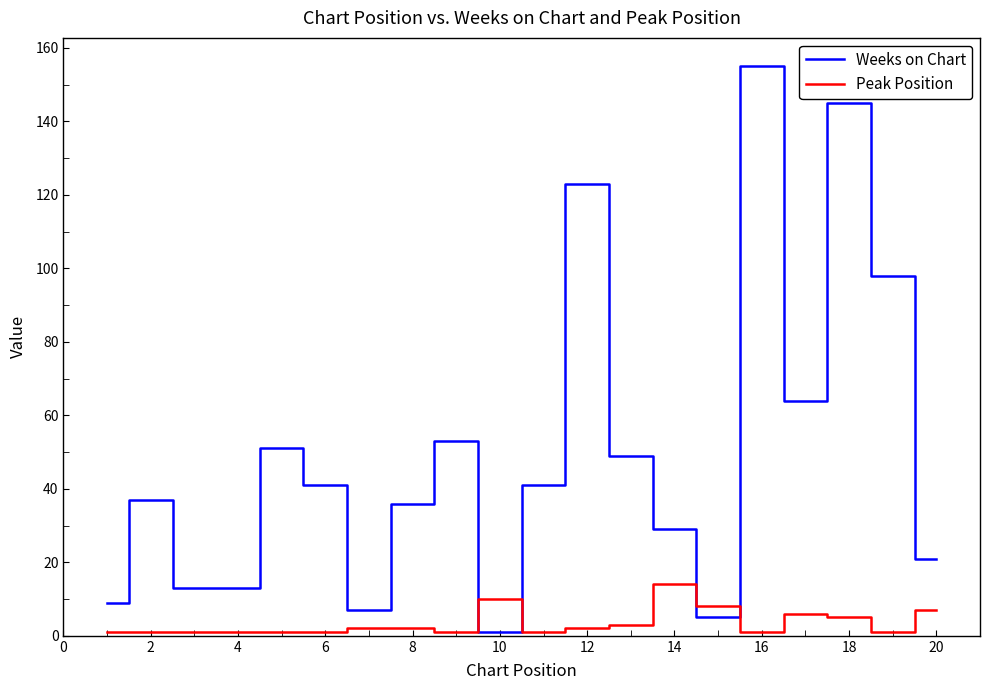

What is the minimum value shown in the chart?

1